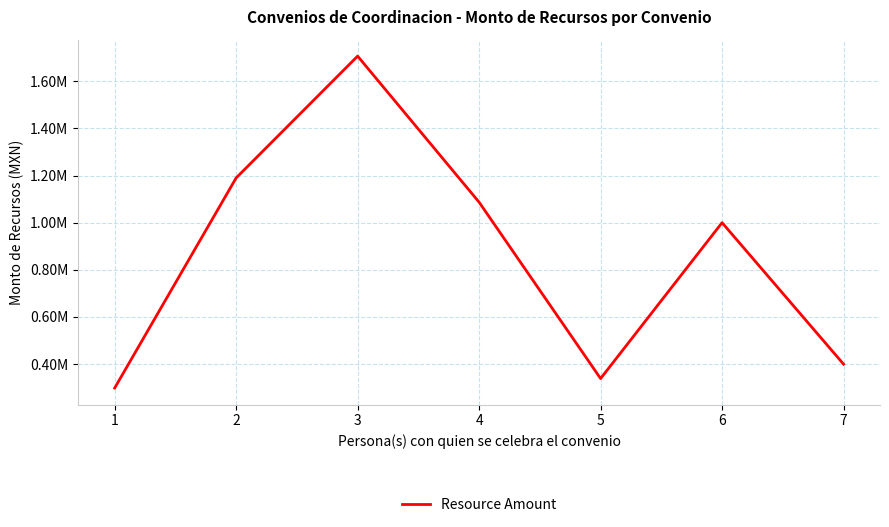

What is the change in value from 1 to 4?

+789161.8